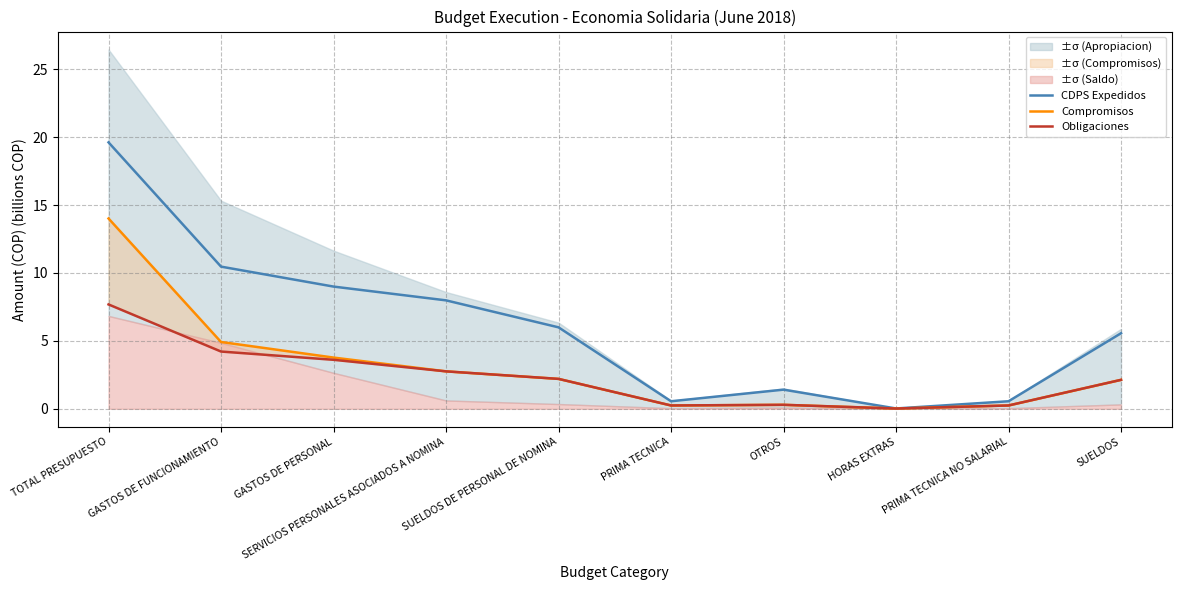

At which category is the sum across all series the highest?

TOTAL PRESUPUESTO